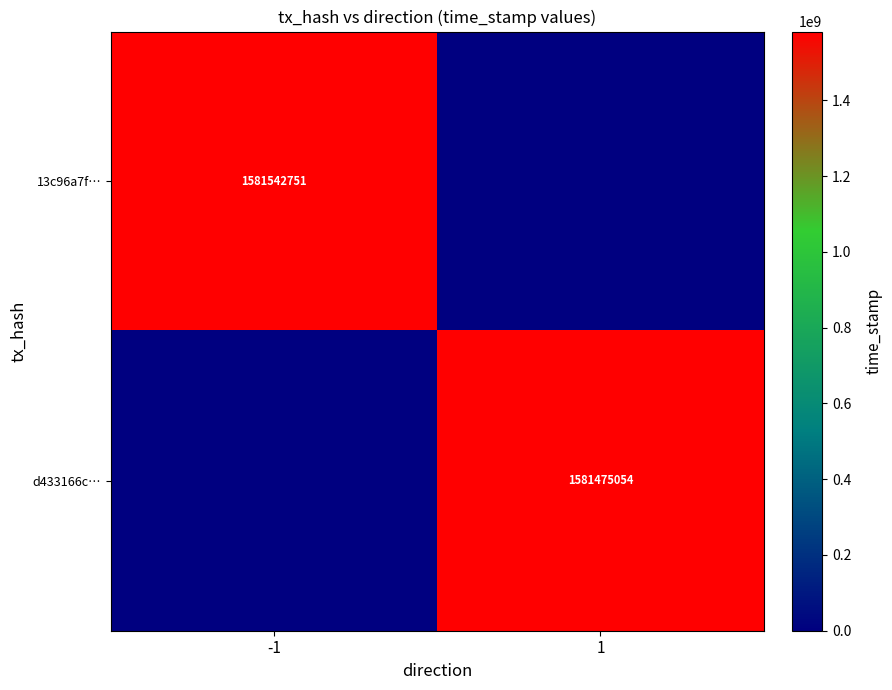

True or false: 13c96a7f… has a value of 734897454 at -1.

False